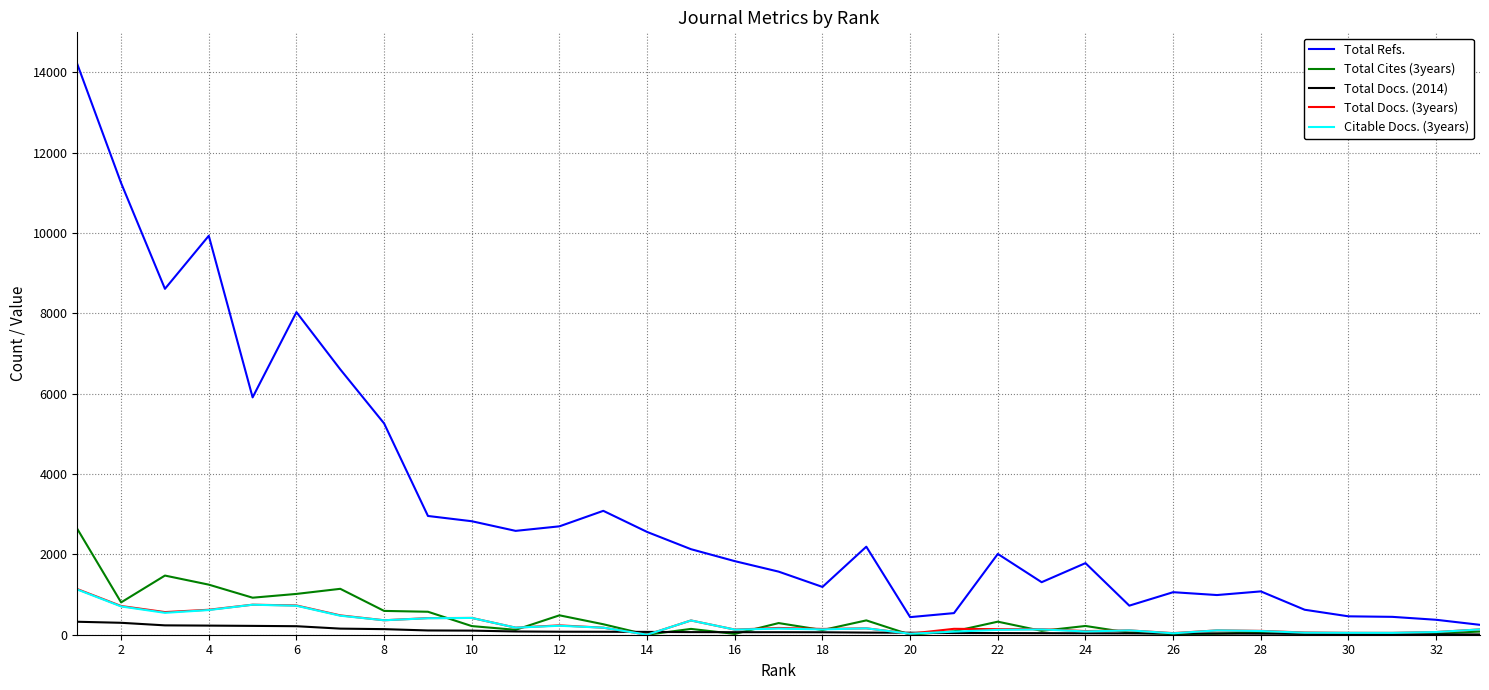

Which series has the largest total across all categories?

Total Refs.